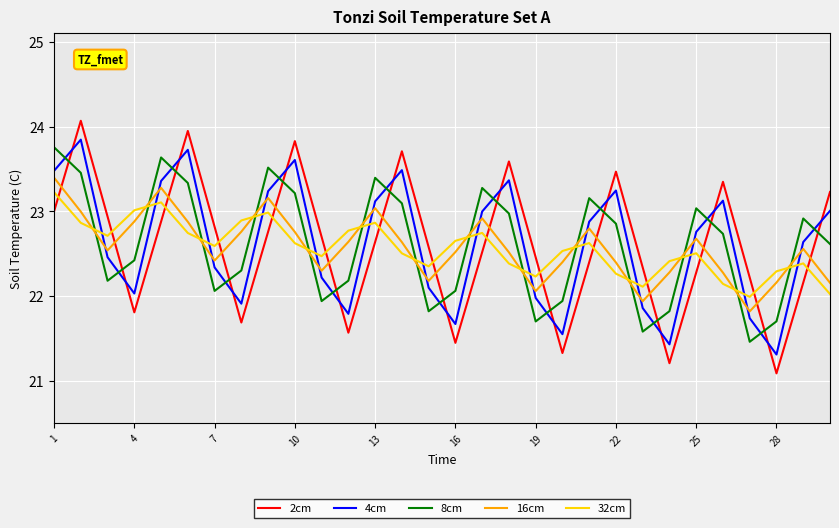

What is the difference between the maximum and minimum values in the 4cm series?

2.5